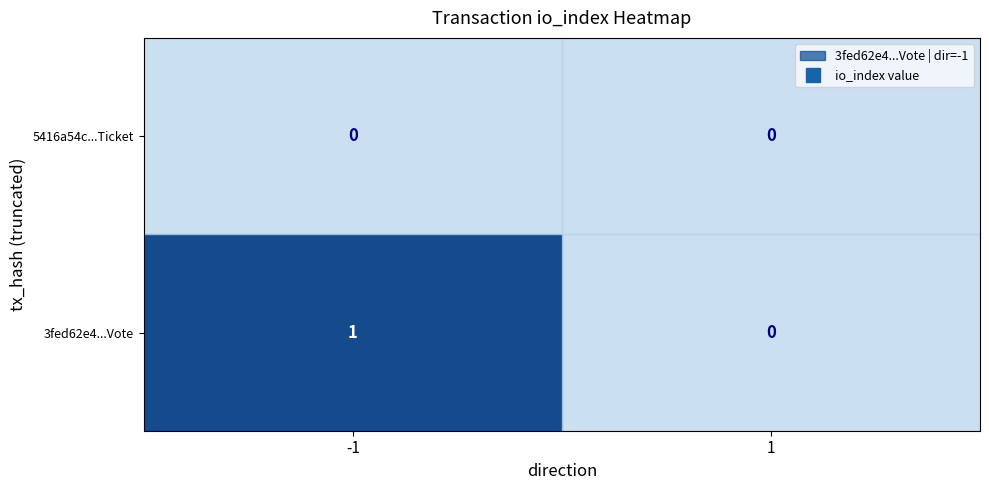

How many data points does each series have?

2